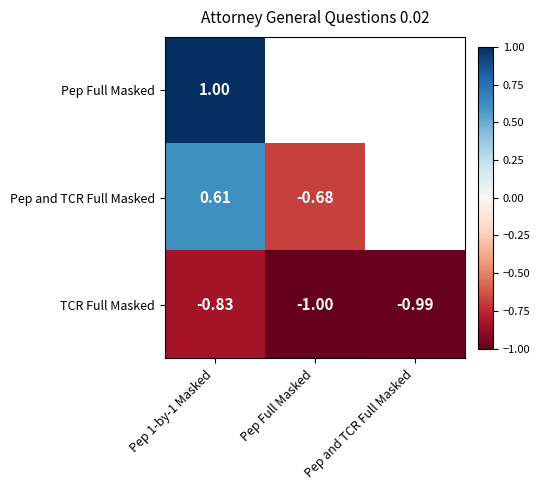

At Pep 1-by-1 Masked, list the series in order from largest to smallest.

Pep Full Masked, Pep and TCR Full Masked, TCR Full Masked